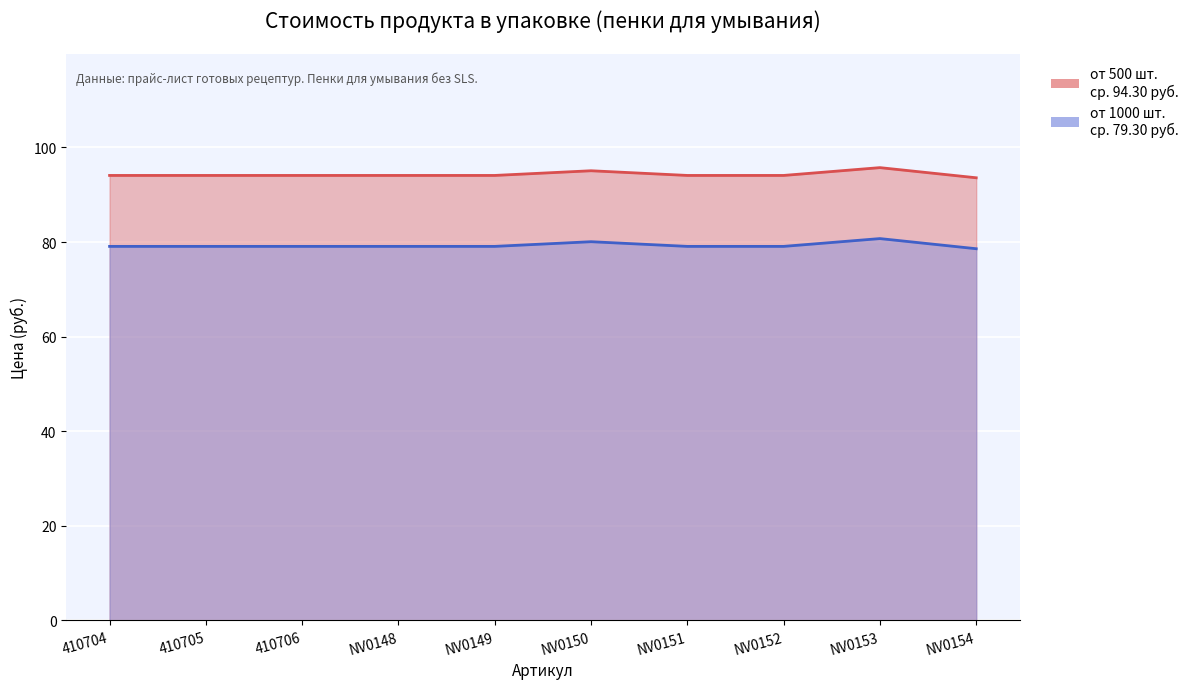

At 410705, list the series in order from largest to smallest.

от 500 шт., от 1000 шт.